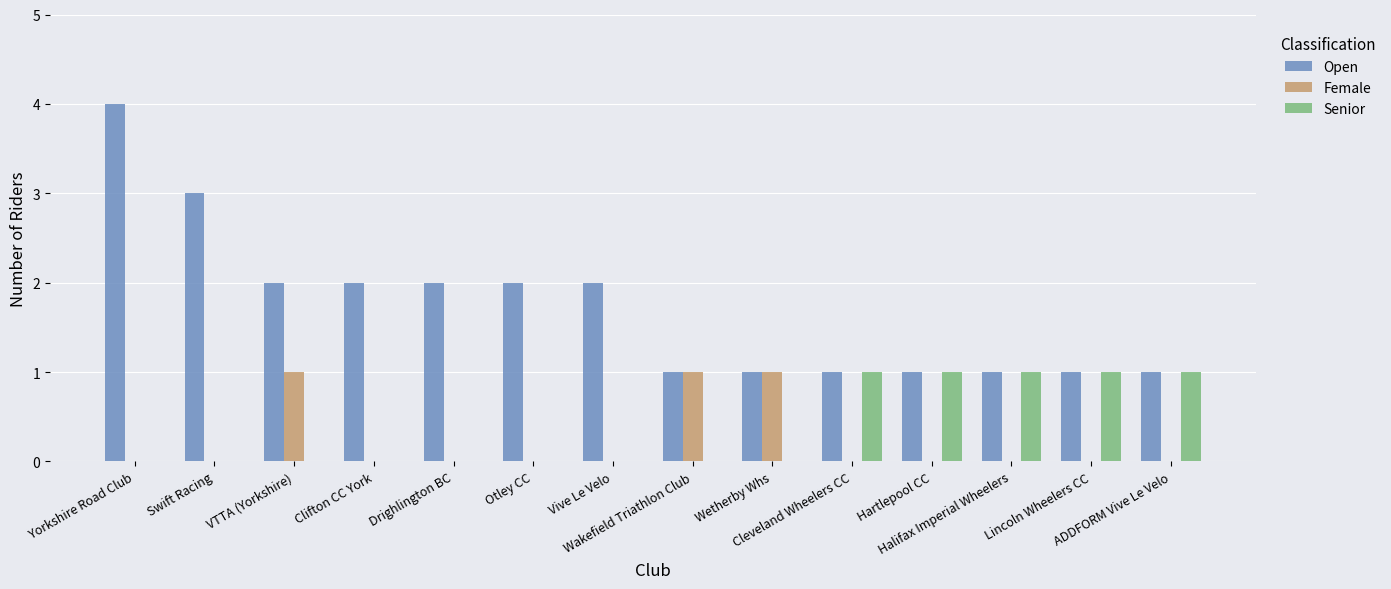

What is the greatest value displayed?

4